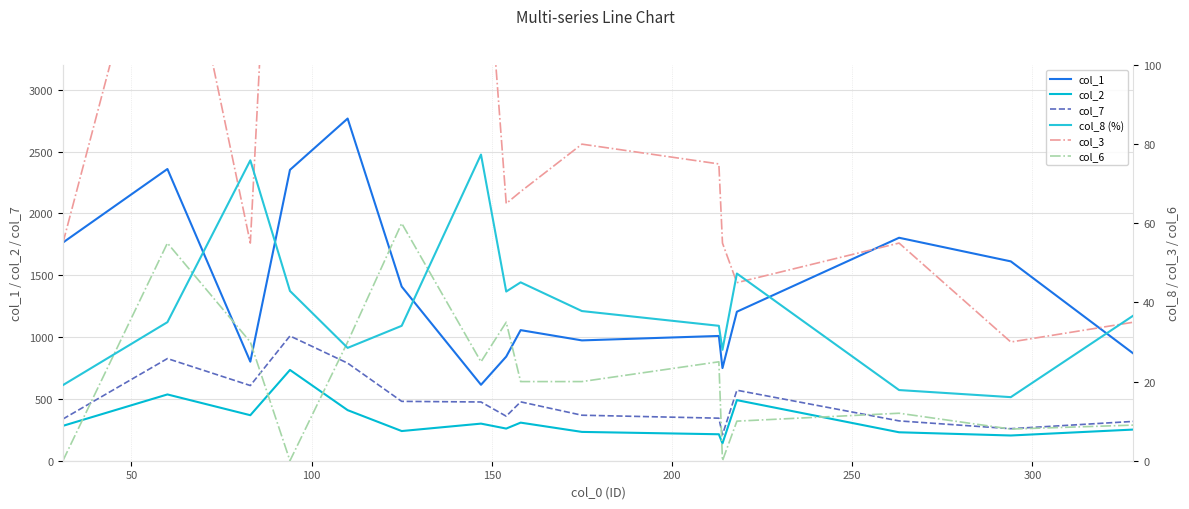

In col_8 (%), how many points are lower than both neighbors (excluding endpoints)?

4